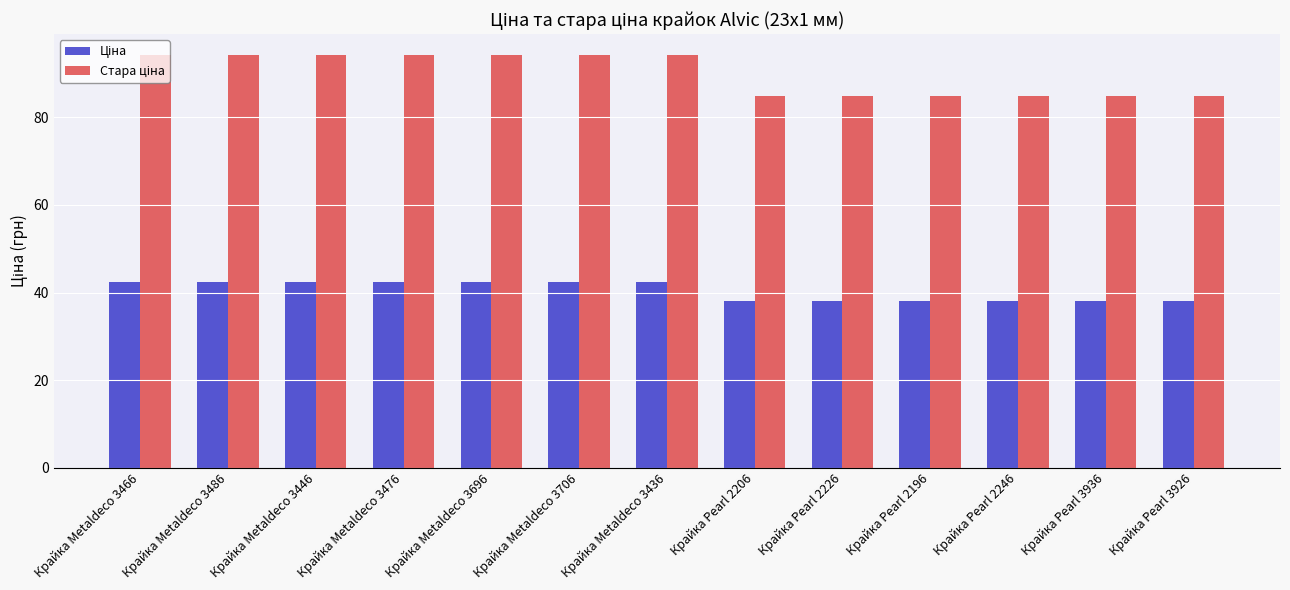

What is the spread (max minus min) of values at Крайка Metaldeco 3706?

51.8